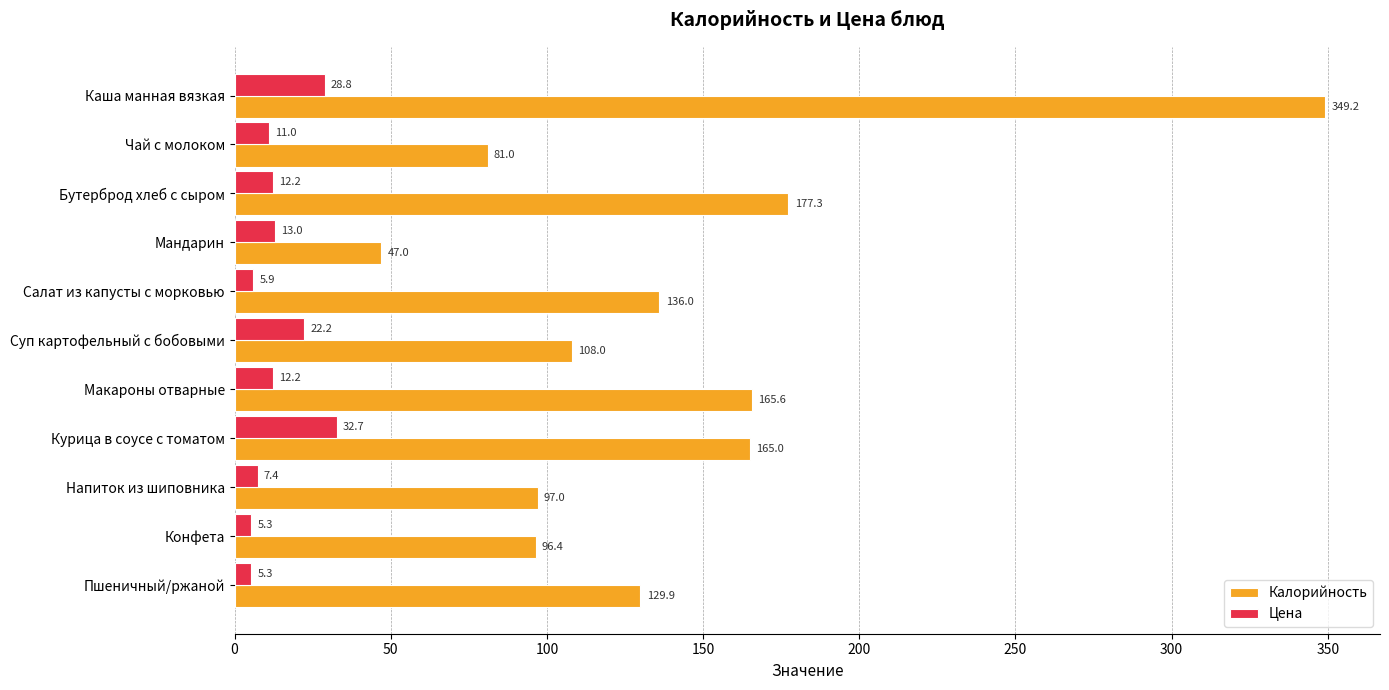

At which label is Калорийность closest to 198?

Бутерброд хлеб с сыром